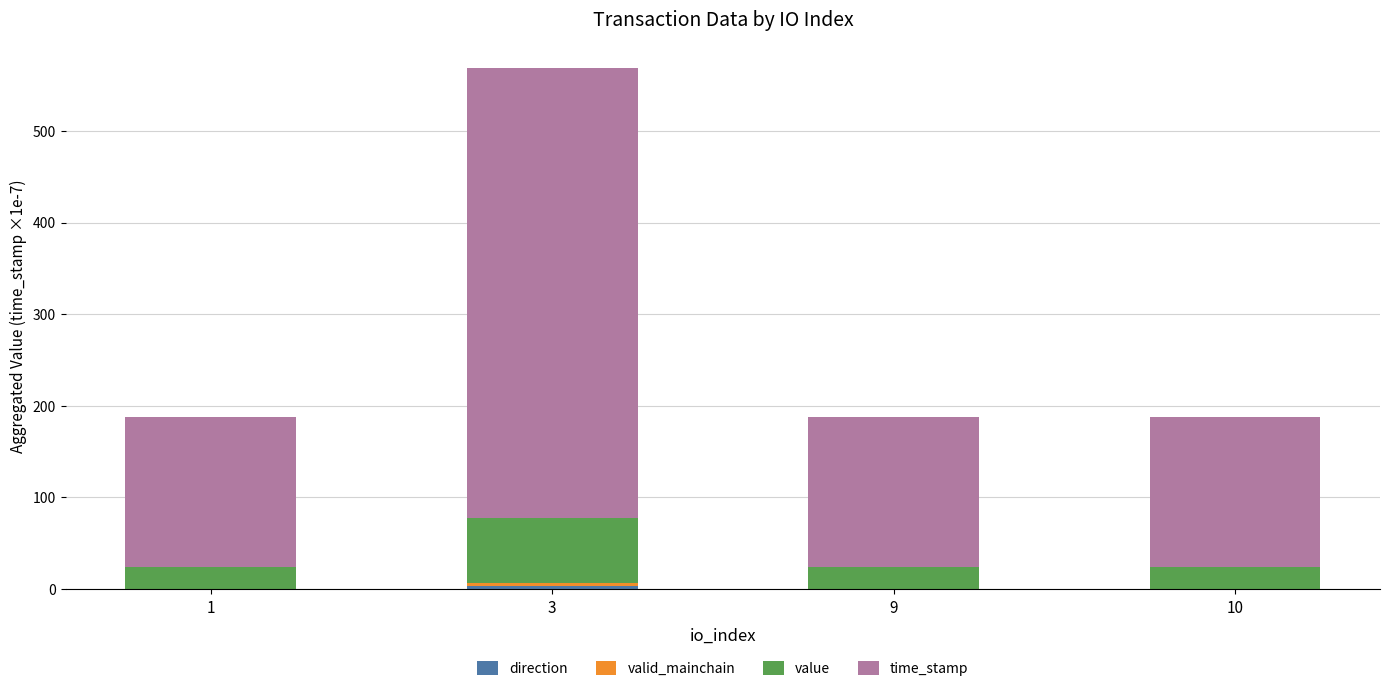

Reading left to right, transcribe all the data shown in this chart.

direction: -1.0	3.0	-1.0	-1.0
valid_mainchain: 1.0	3.0	1.0	1.0
value: 23.5	70.6	23.5	23.6
time_stamp: 164.1	492.0	164.1	163.9